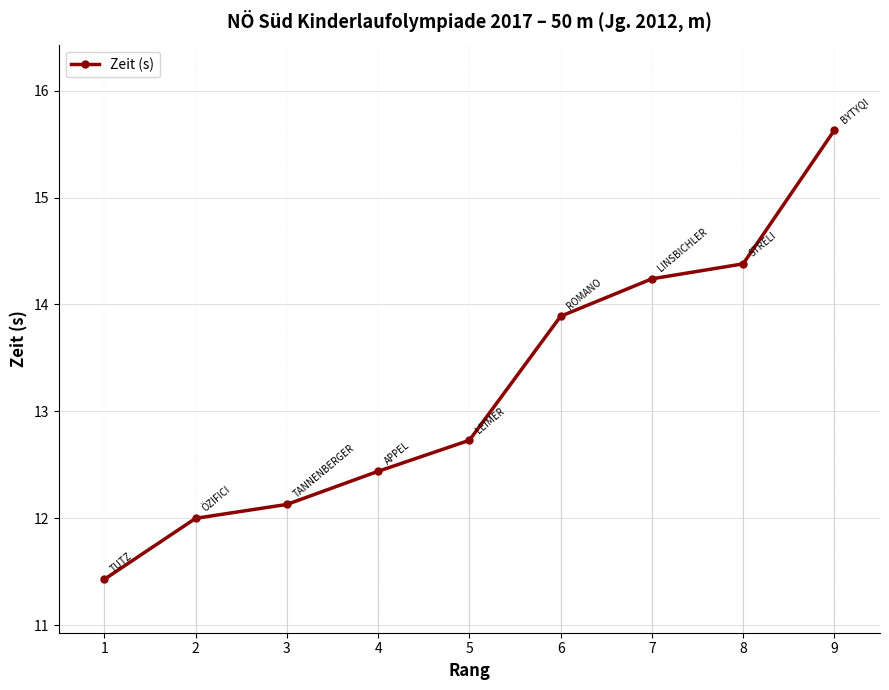

Count the number of values greater than 12.

7